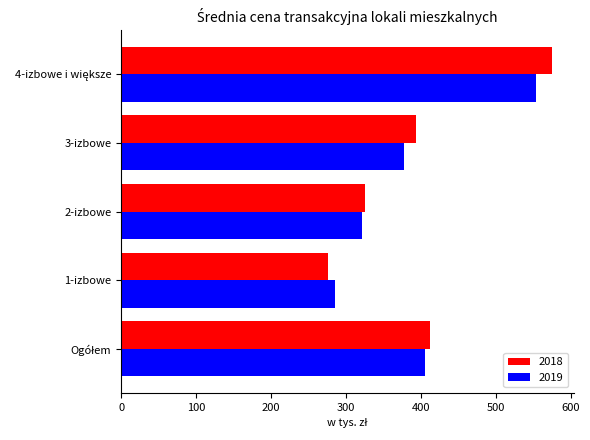

List the series in order of their peak value, highest first.

2018, 2019